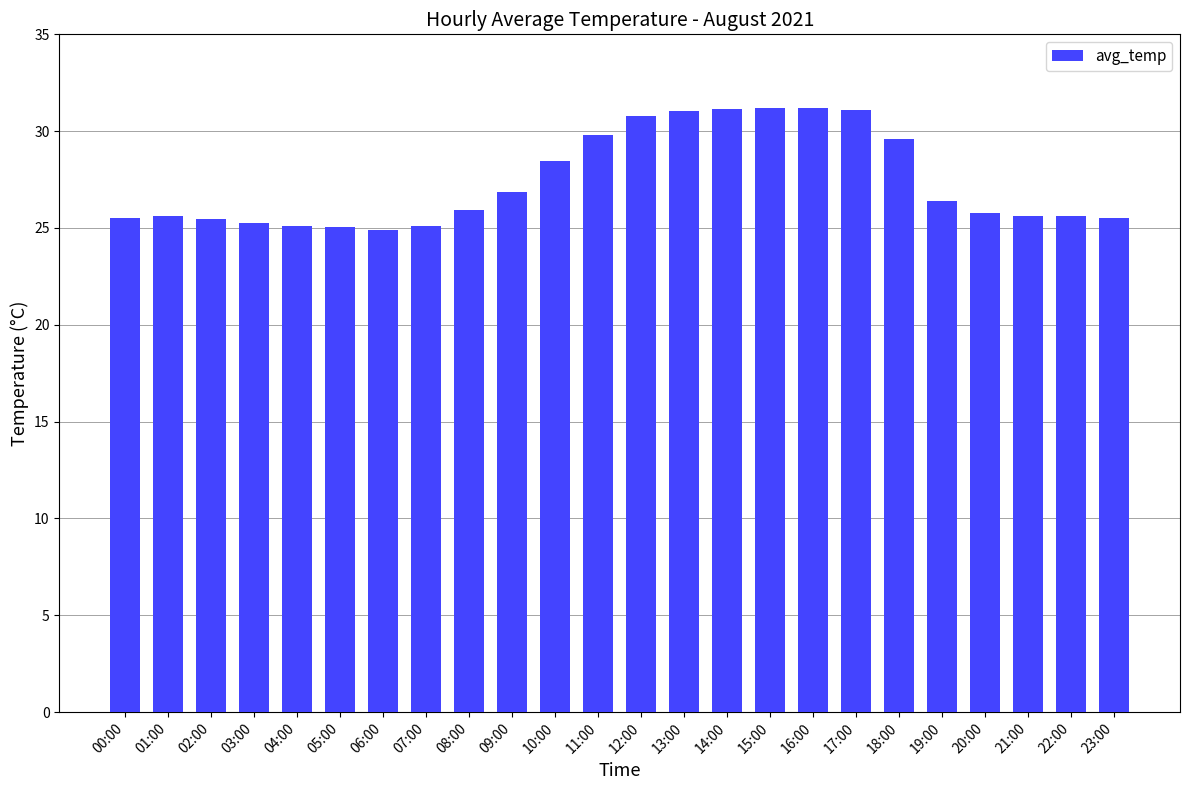

What is the change in value from 03:00 to 10:00?

+3.2